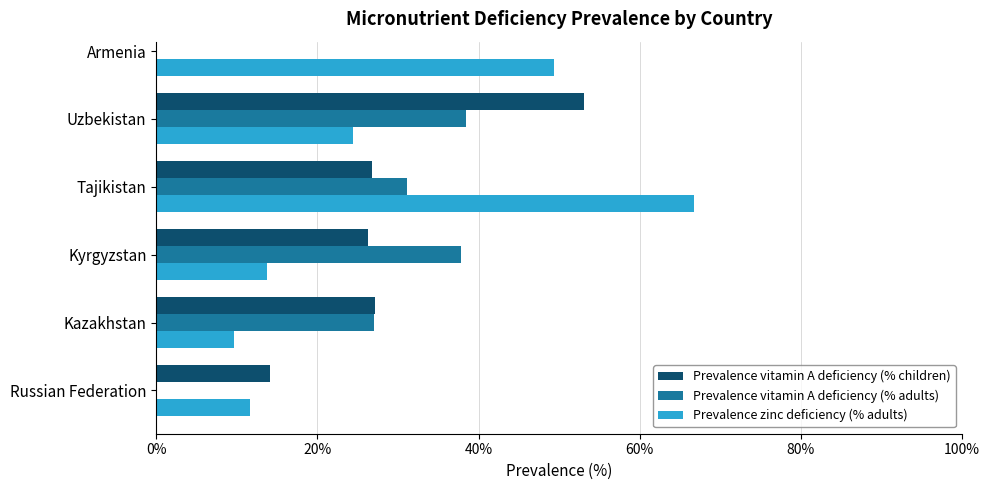

Read the Prevalence zinc deficiency (% adults) value at Tajikistan.

66.8